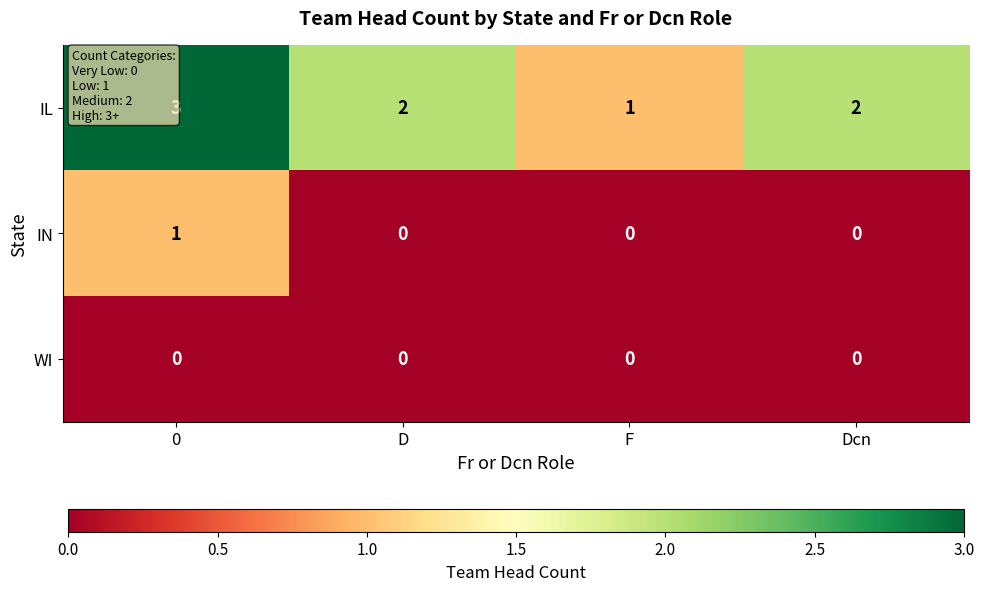

Rank the series at 0 from highest to lowest value.

IL, IN, WI